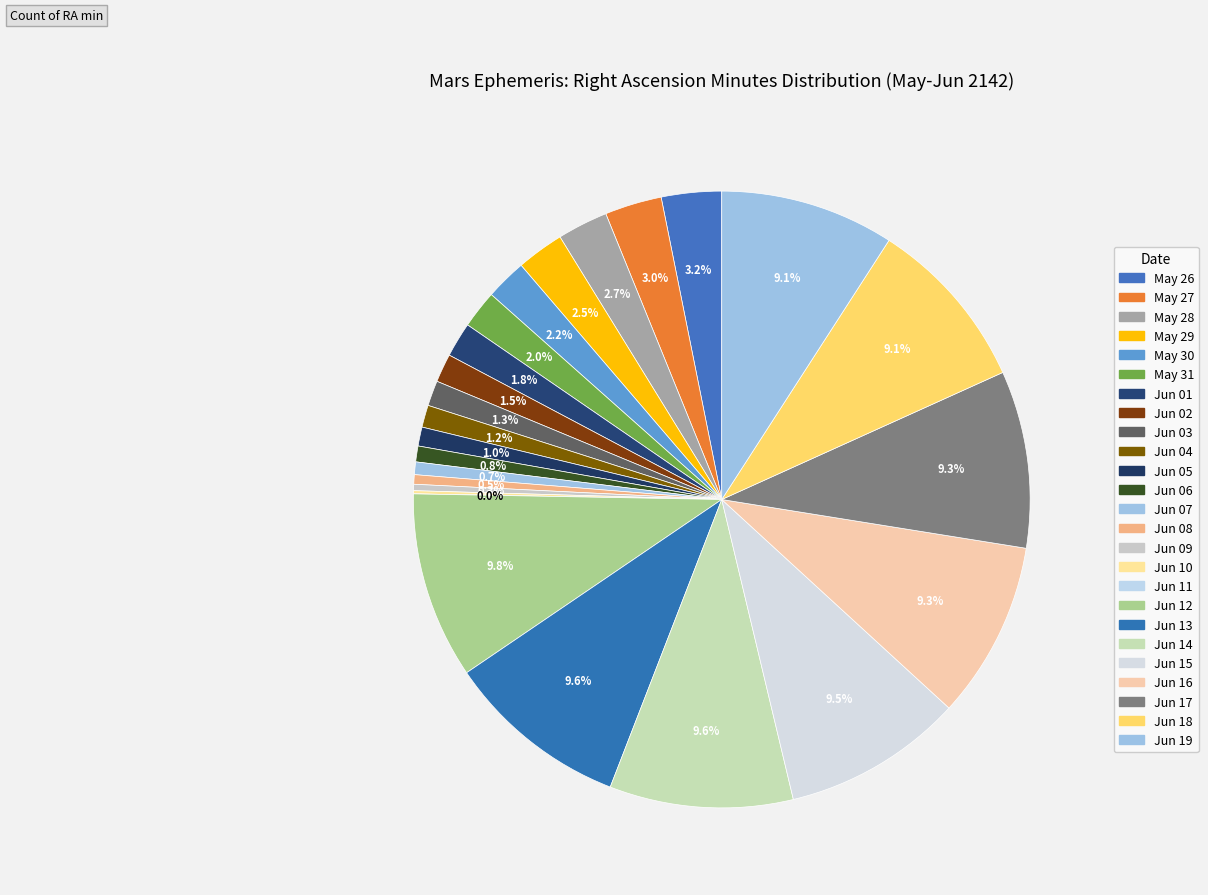

To the nearest percent, what is the combined percentage of May 31 and Jun 13?

12%